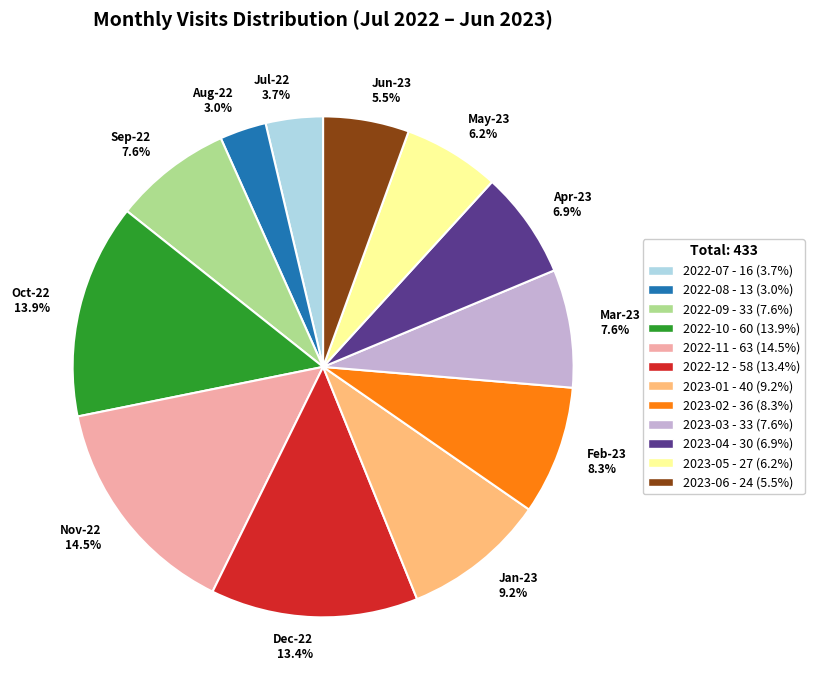

What percentage is NOT represented by 2022-10?

86.1%